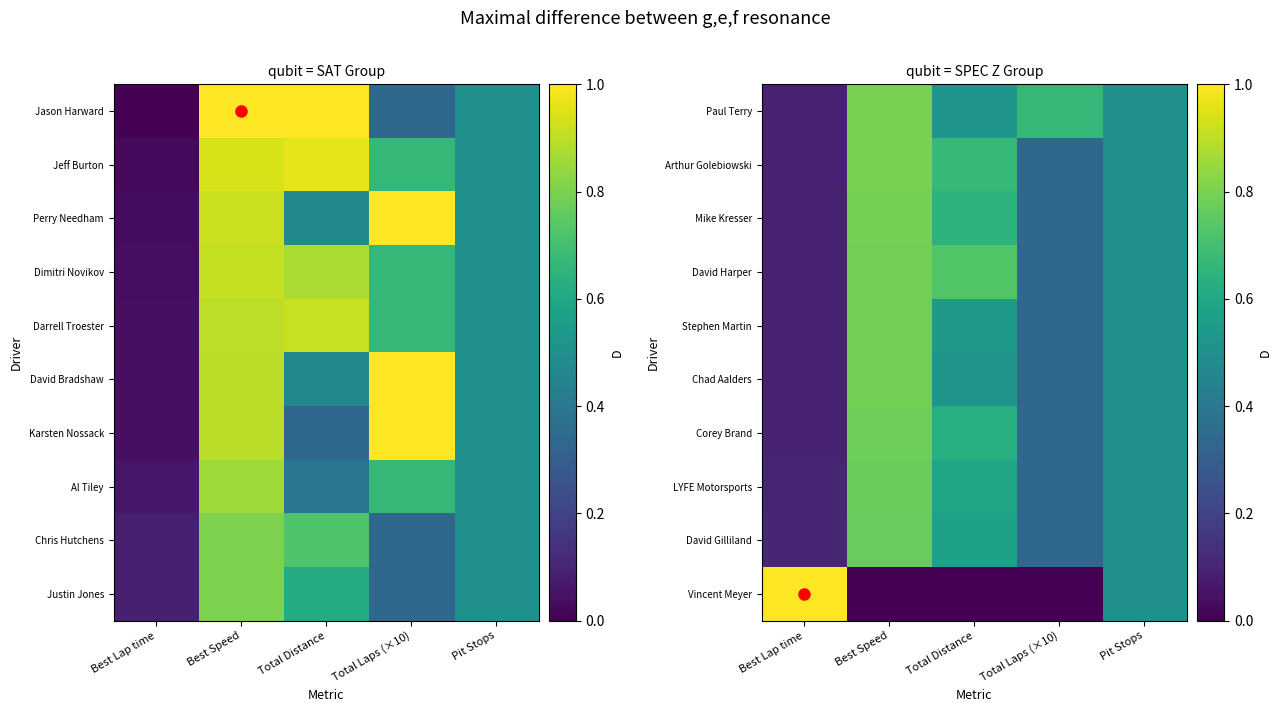

What is the difference between the maximum and minimum values in the Arthur Golebiowski series?

0.7